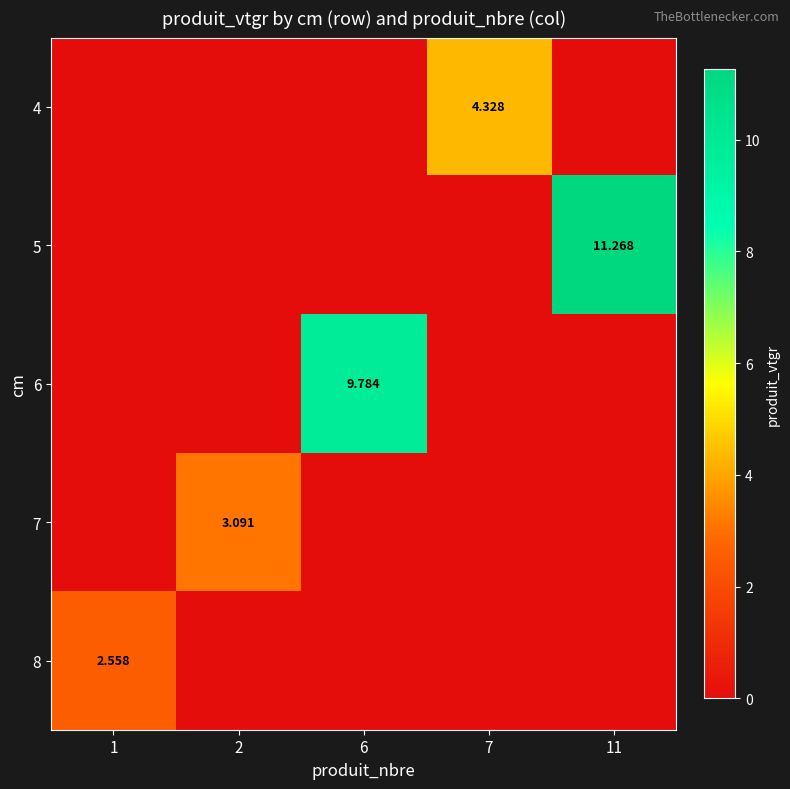

The value of 5 at 2 is 0.0. True or false?

True